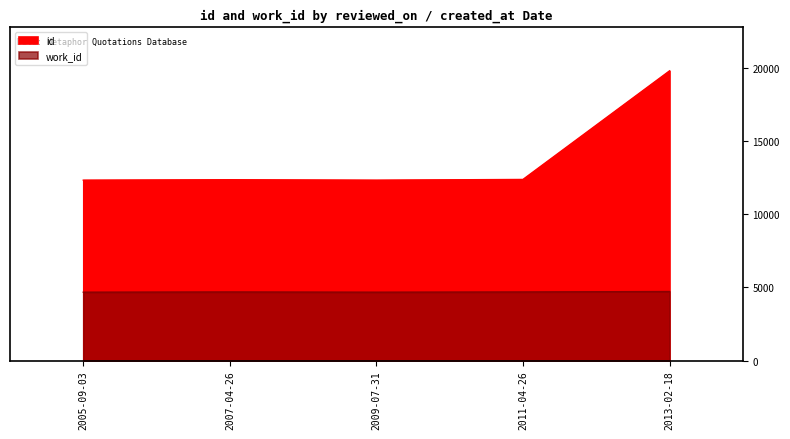

What is the difference between the work_id values at 2007-04-26 and 2005-09-03?

16